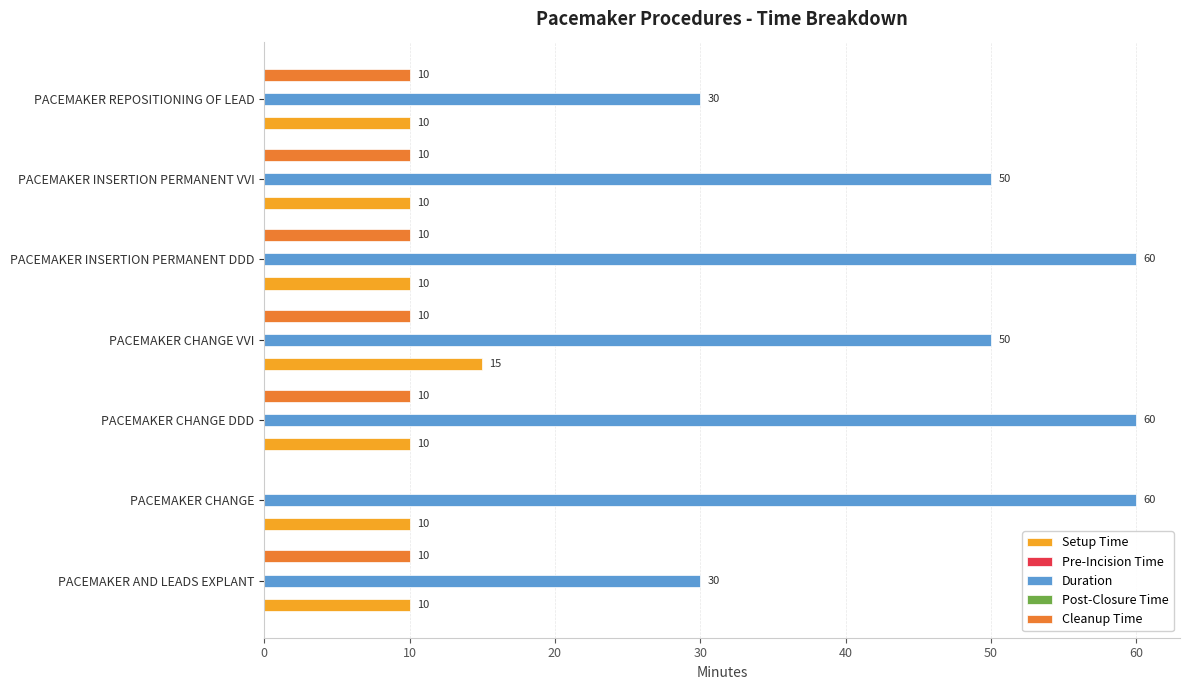

What are all the series names shown in the legend?

Setup Time, Pre-Incision Time, Duration, Post-Closure Time, Cleanup Time